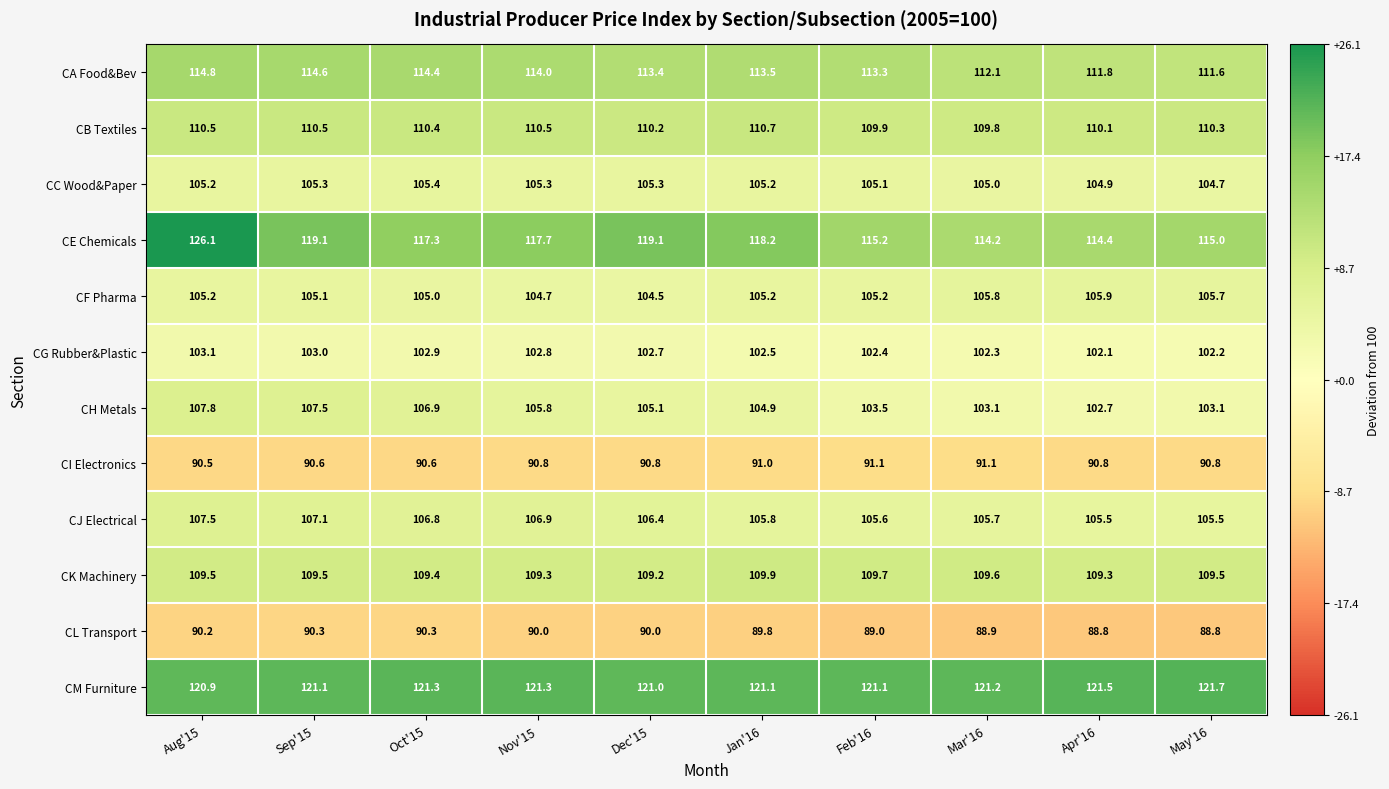

Rank the series at Dec'15 from lowest to highest value.

CL Transport, CI Electronics, CG Rubber&Plastic, CF Pharma, CH Metals, CC Wood&Paper, CJ Electrical, CK Machinery, CB Textiles, CA Food&Bev, CE Chemicals, CM Furniture